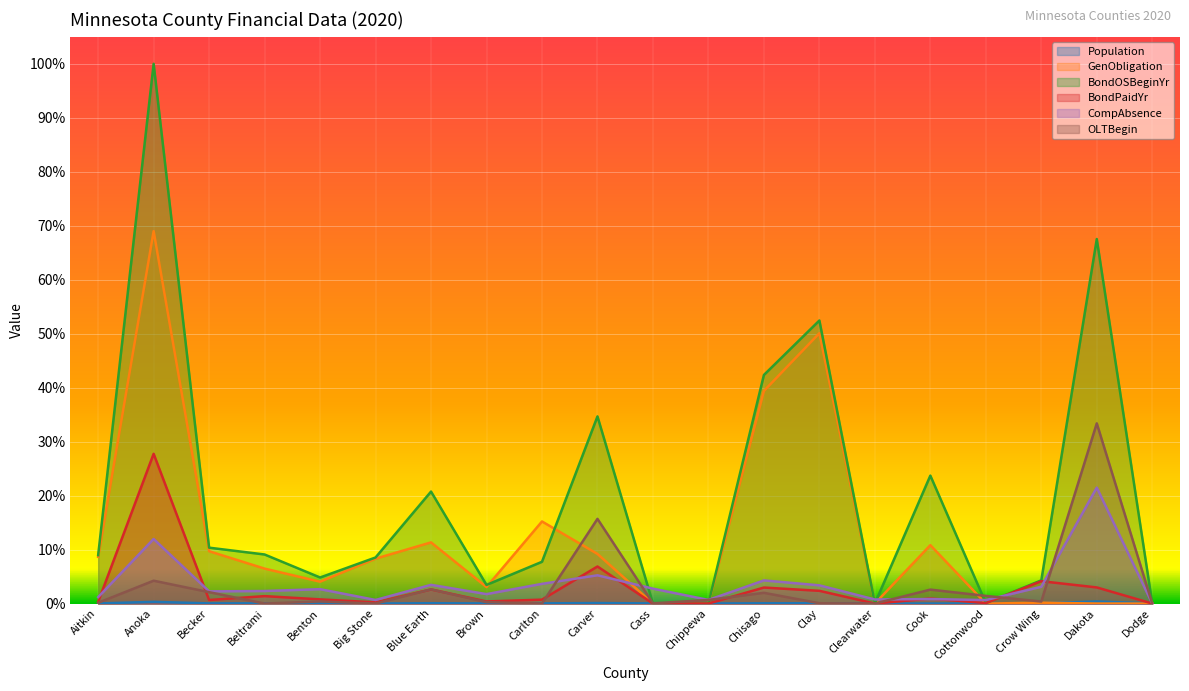

Count the number of categories in the chart.

20